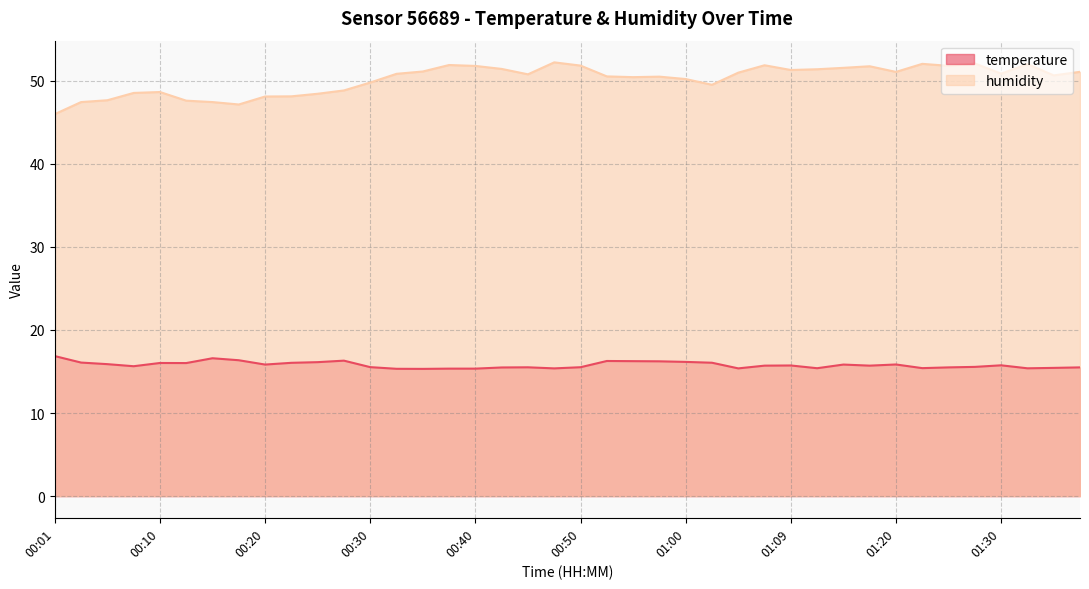

Where is humidity nearest to the value 49?

00:28